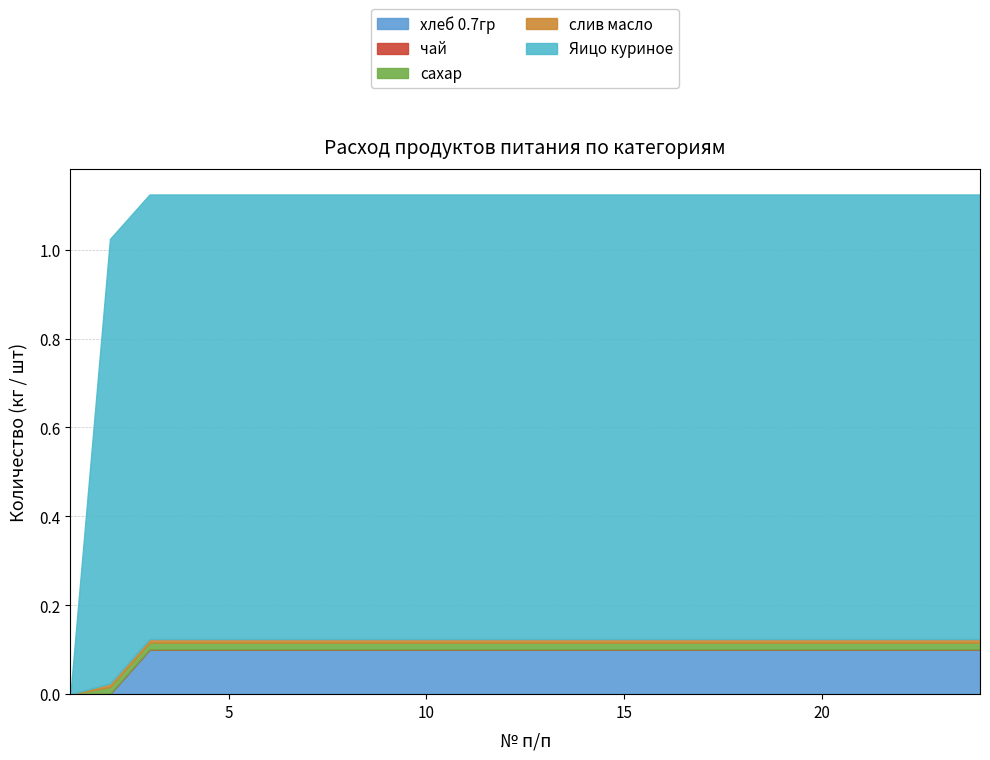

Is it true that слив масло equals 0.0 at 16?

True